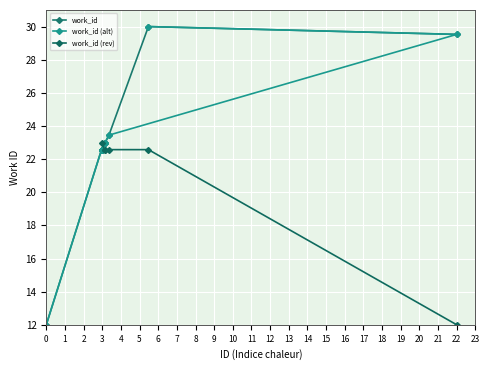

Is it true that work_id equals 12.0 at 0?

True